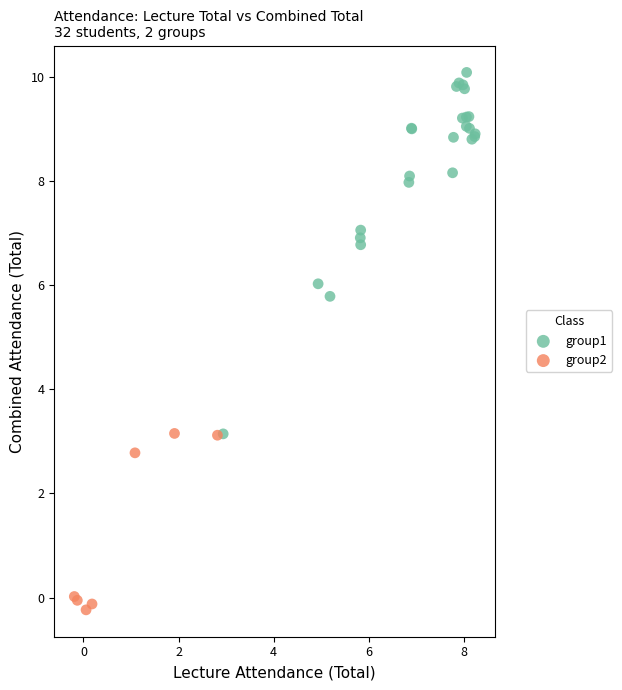

Which series reaches the maximum Y coordinate?

group1